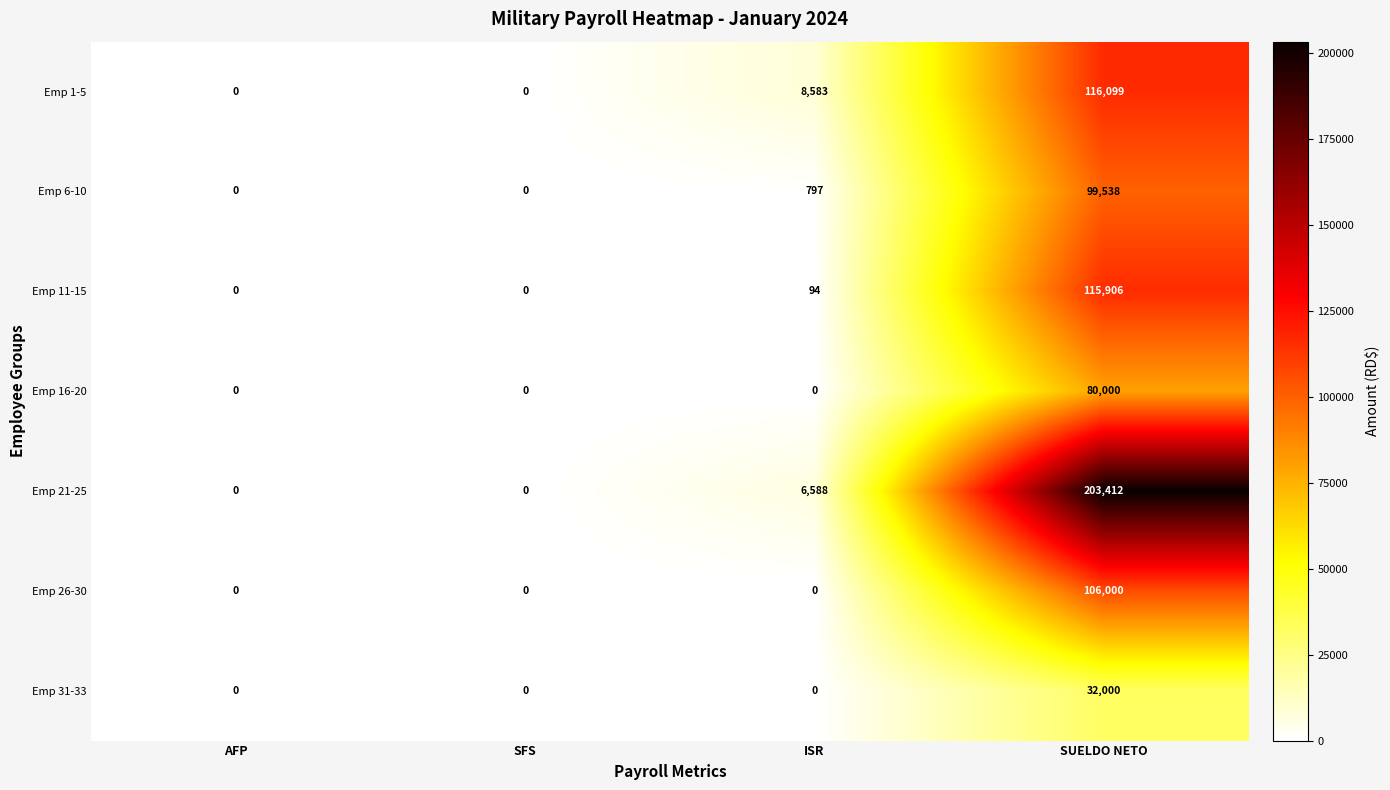

Which label corresponds to the largest value in the chart?

SUELDO NETO